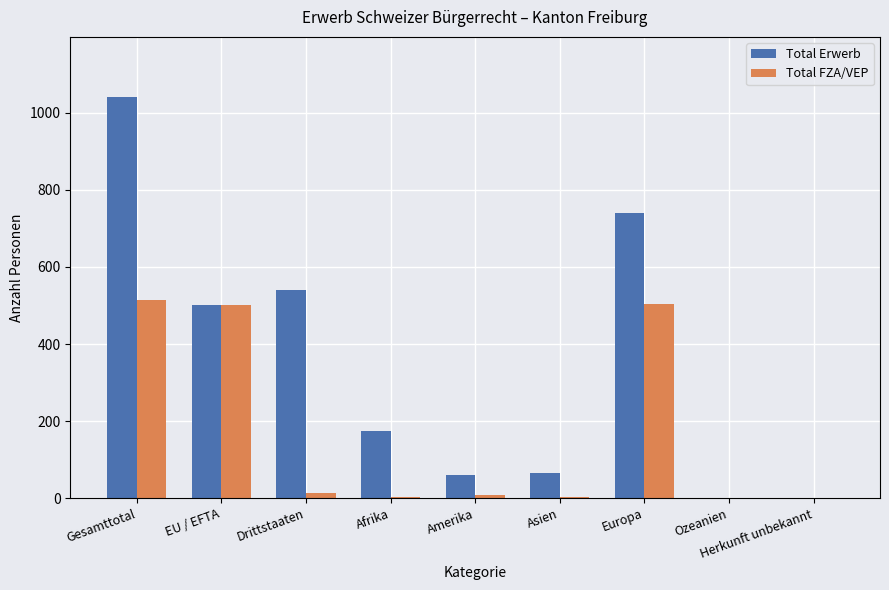

True or false: Total Erwerb has a value of 501 at EU / EFTA.

True